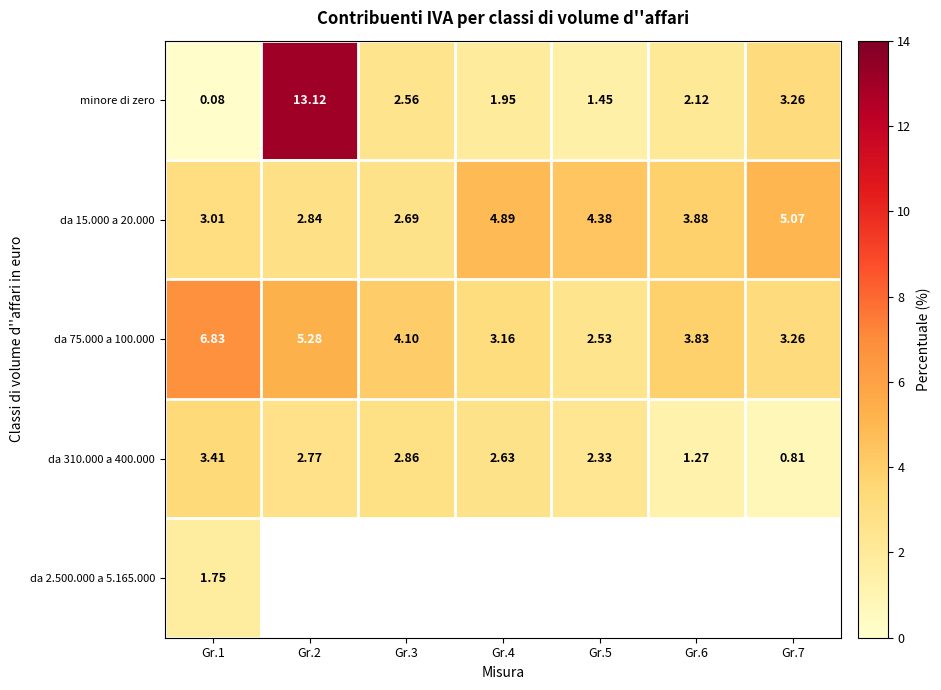

Is the value of da 15.000 a 20.000 at Gr.5 greater than the value of minore di zero at Gr.7?

Yes